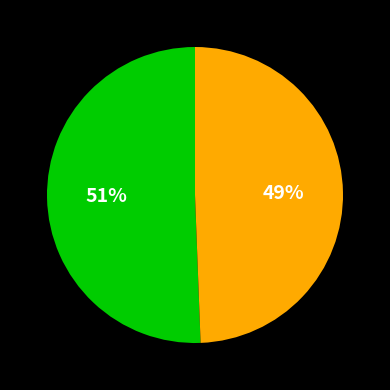

Is there any slice that represents more than half of the pie?

Yes